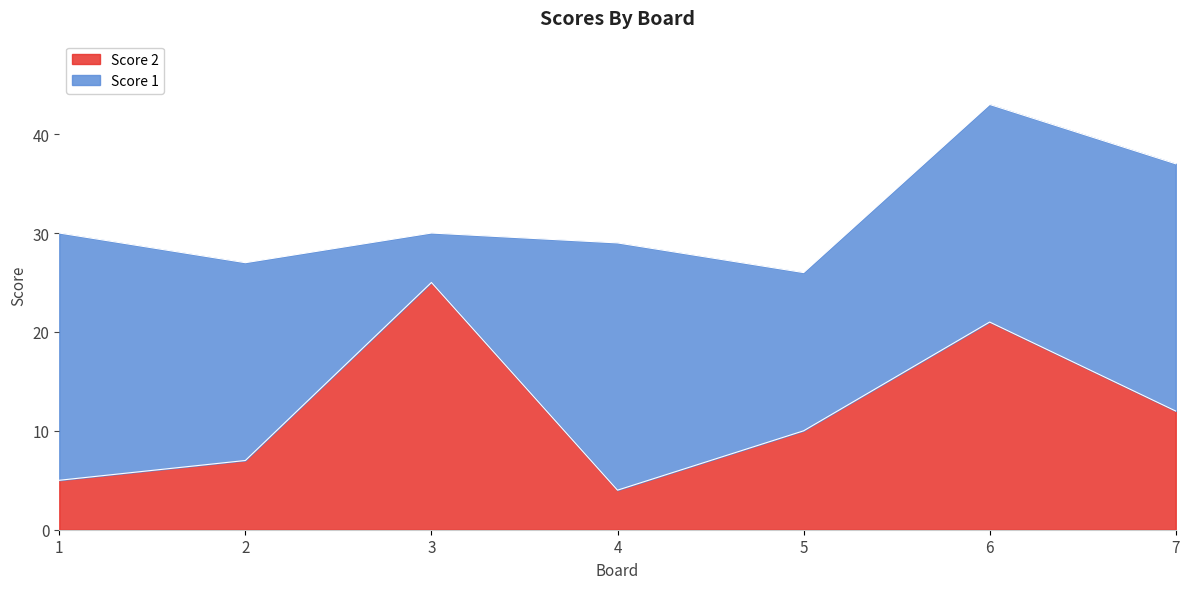

True or false: the data shows 4 at 4.

True